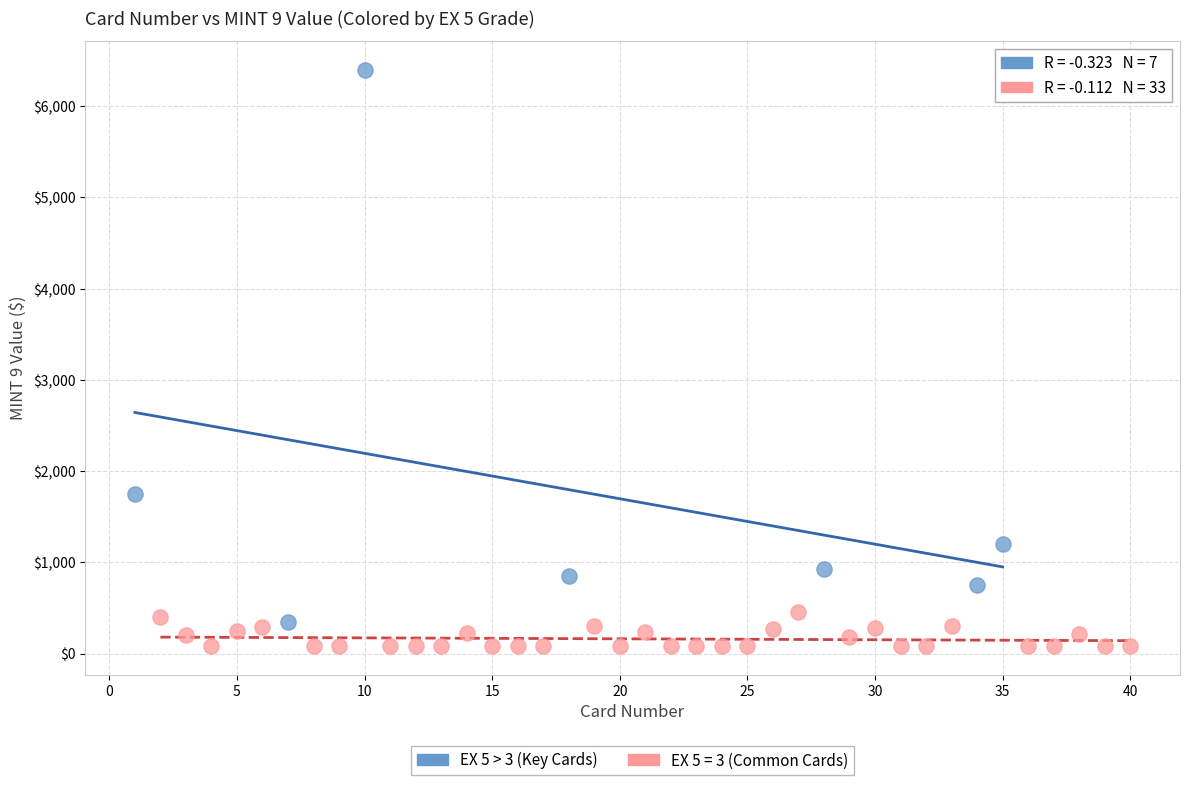

Which series has the largest Y range (max minus min)?

EX 5 > 3 (Key Cards)